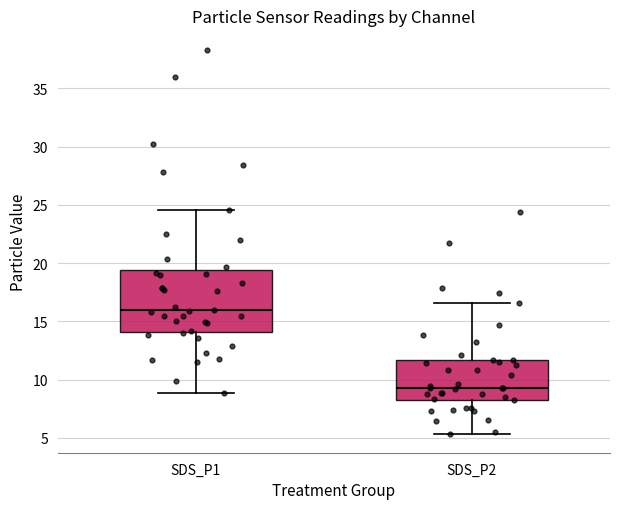

Comparing the boxes themselves (not the whiskers), which one is the tallest?

SDS_P1